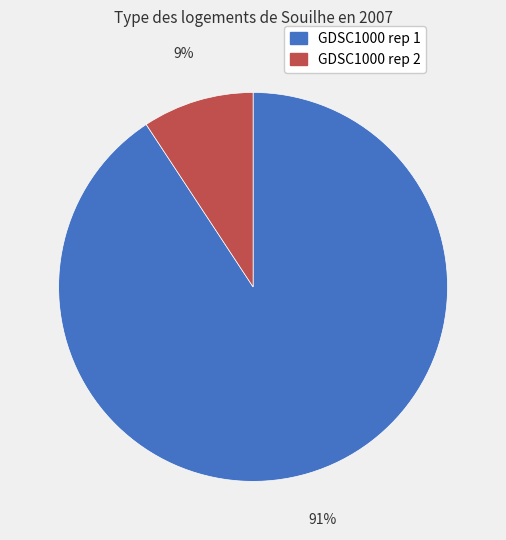

Which category has the biggest portion of the pie?

GDSC1000 rep 1